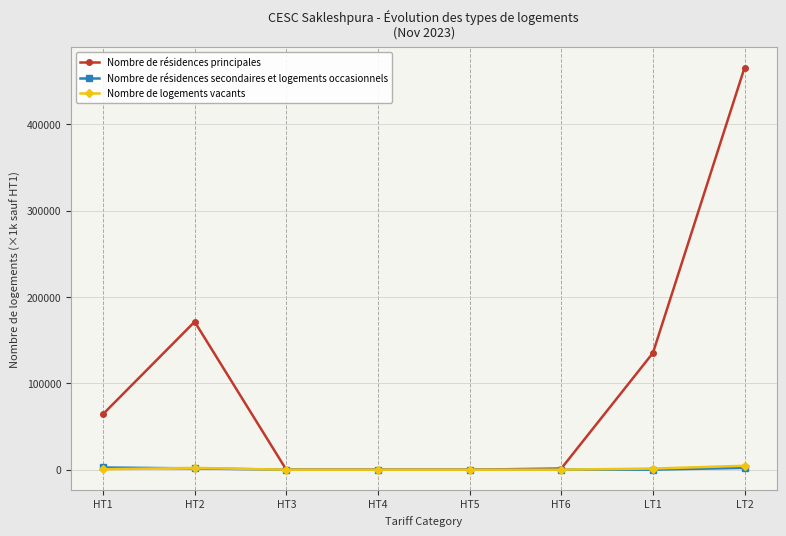

What is the average value of the Nombre de résidences secondaires et logements occasionnels series?

783.8